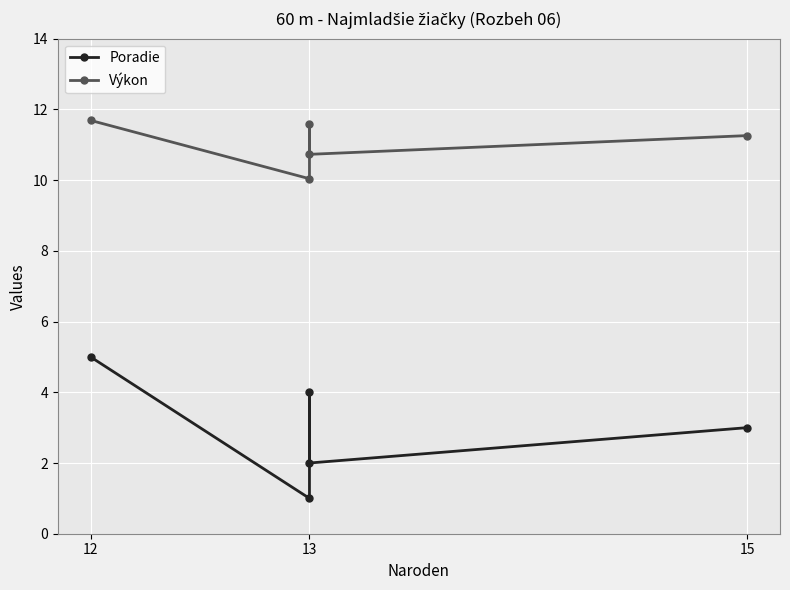

How many data points in Poradie are above 3?

2